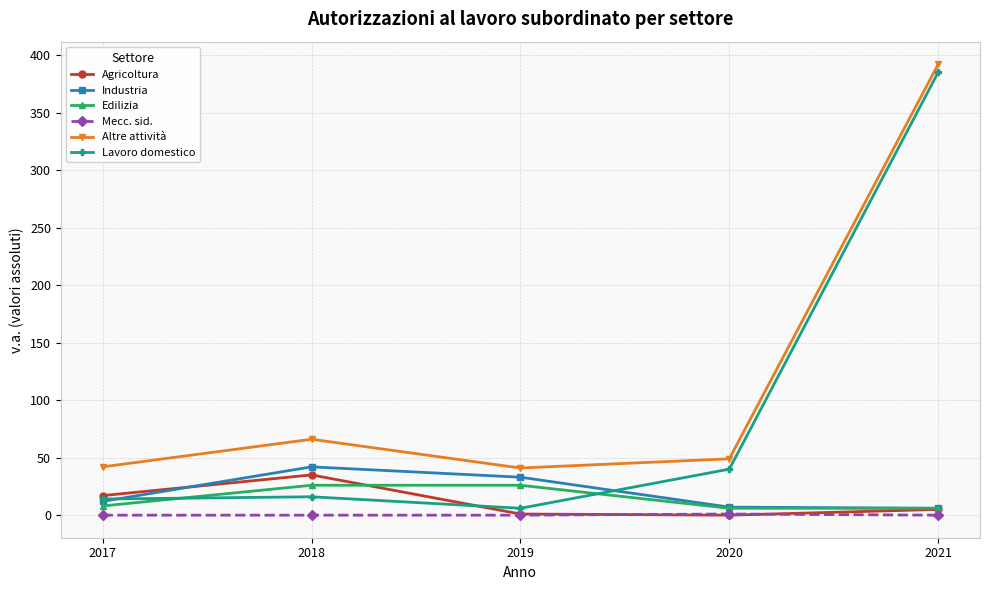

Which series changed the most between 2020 and 2021?

Lavoro domestico